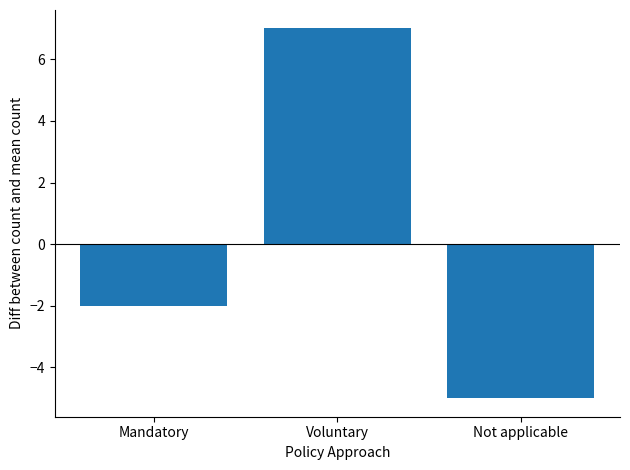

Are the bars grouped side by side (vs. stacked)?

No